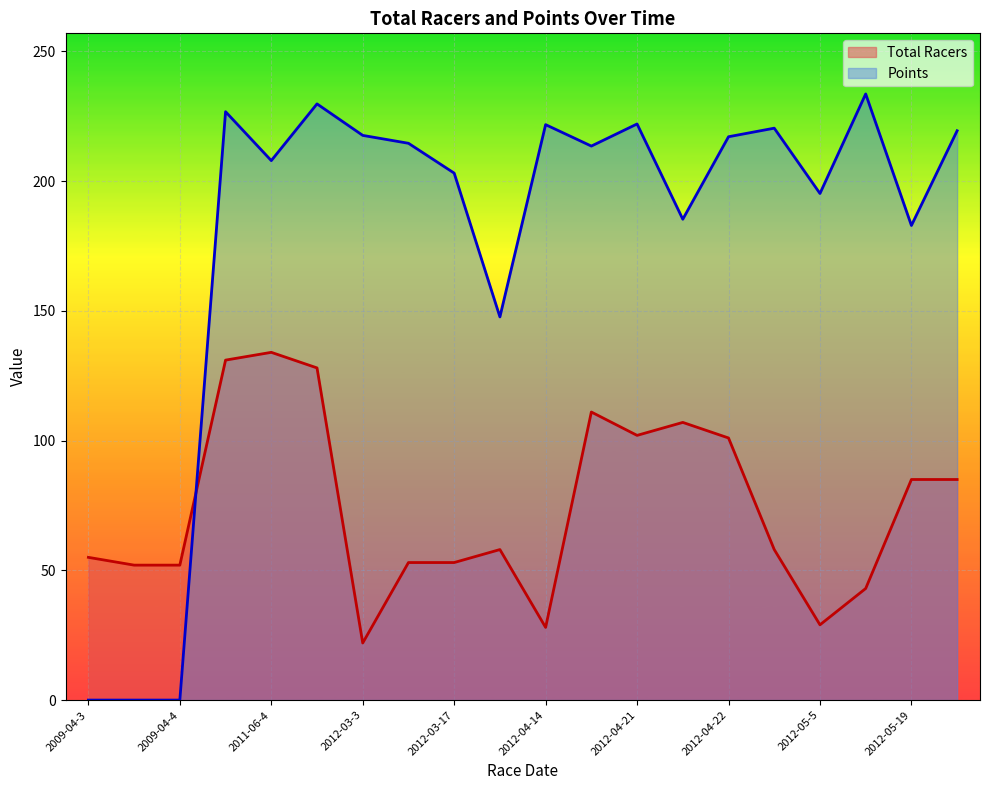

What is the label of the 13th point from the left?

2012-04-21